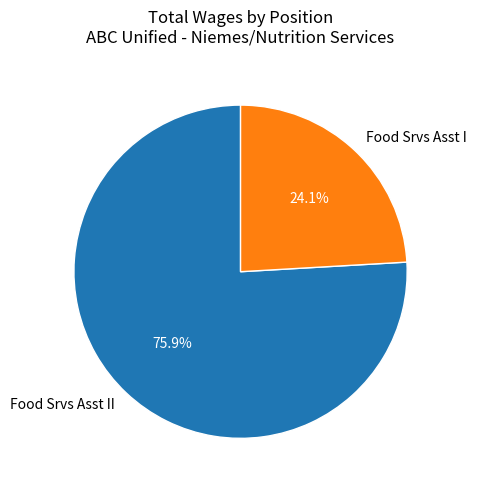

Is it true that Food Srvs Asst II is 66% of the pie?

False